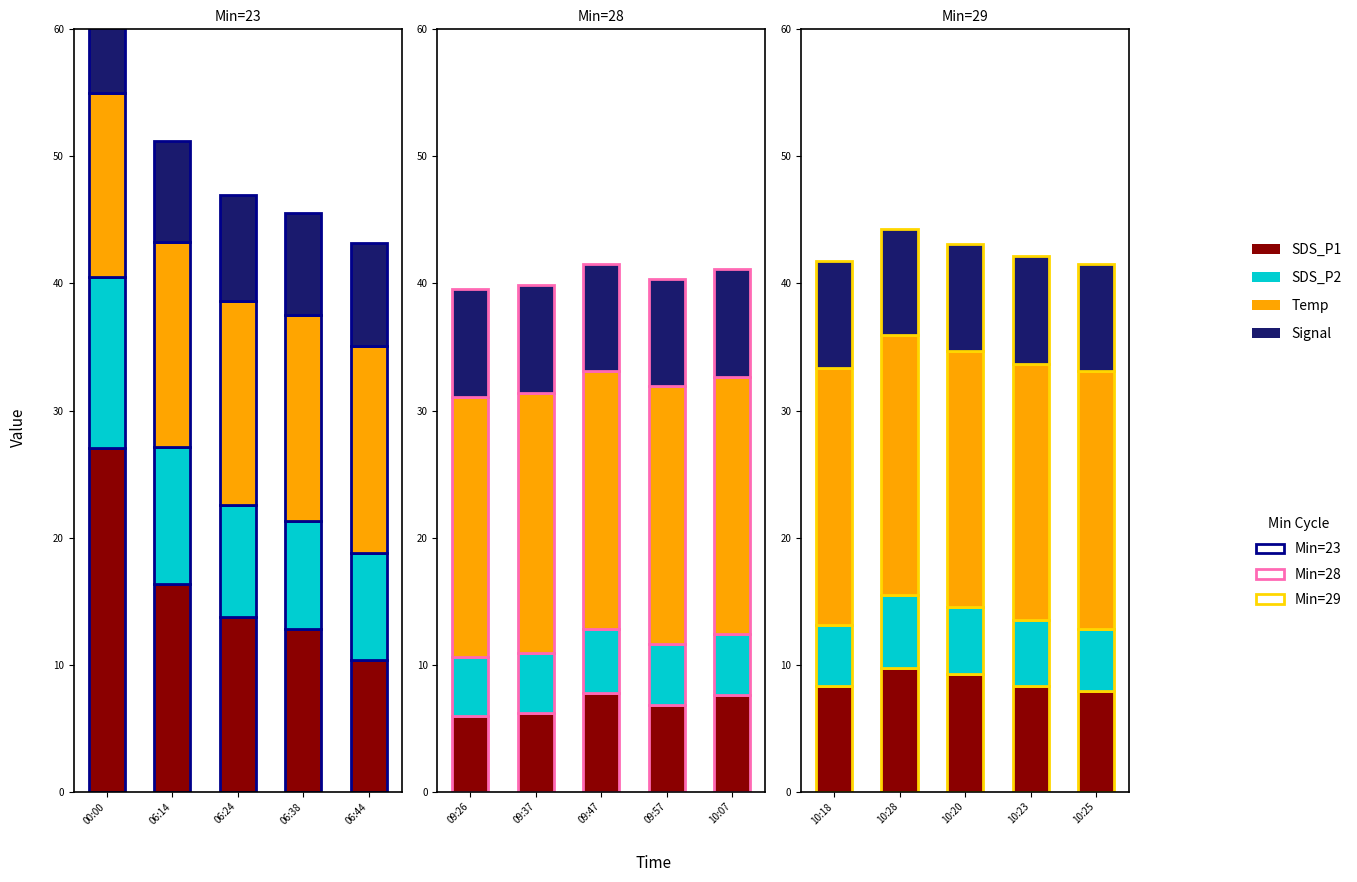

Is it true that Signal equals 12.7 at 10:28?

False